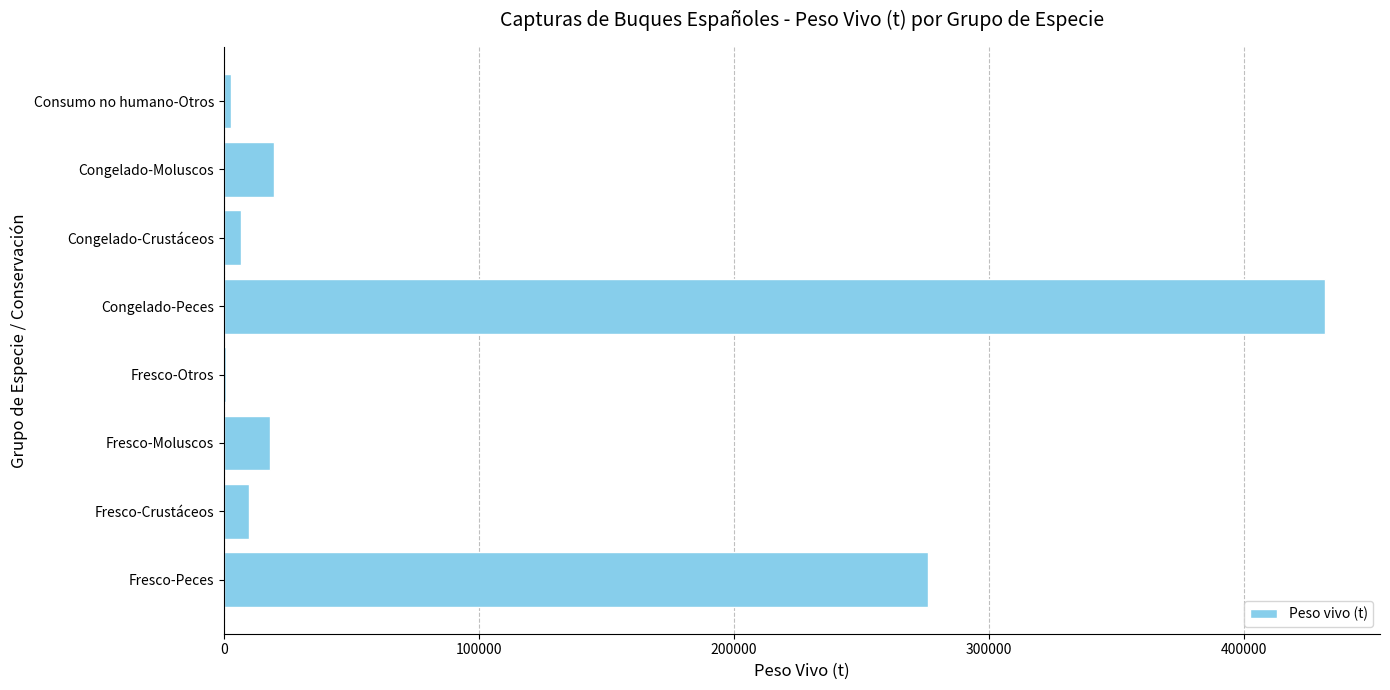

What is the sum of all values?

766386.9